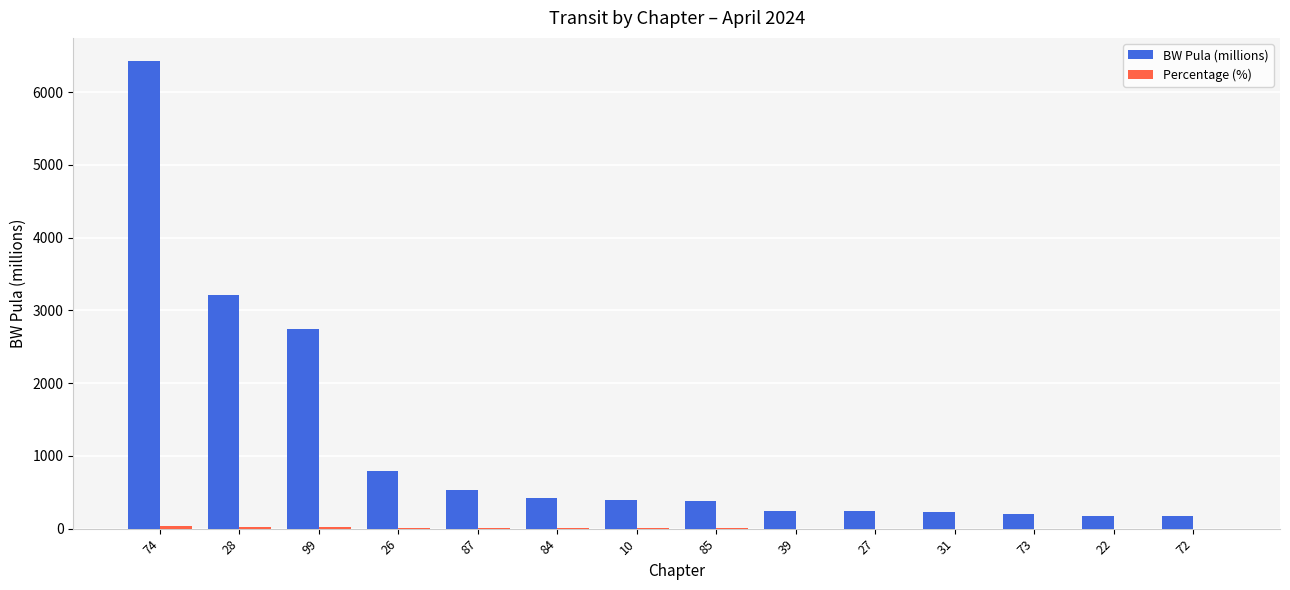

At which category is the sum across all series the highest?

74